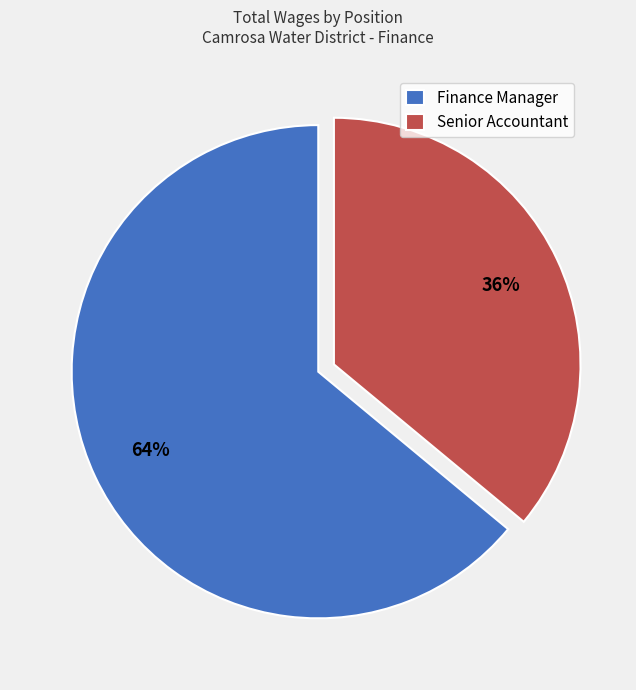

What percentage is the Senior Accountant slice, to the nearest percent?

36%